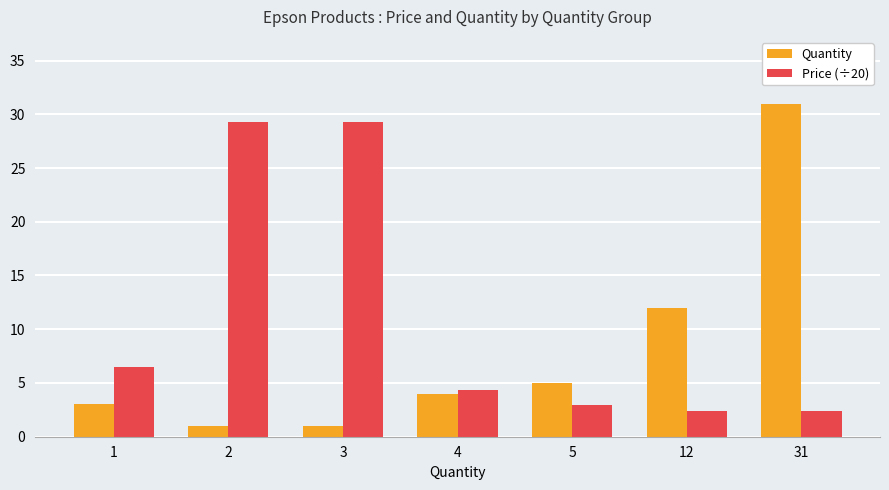

Rank the series at 2 from highest to lowest value.

Price (÷20), Quantity